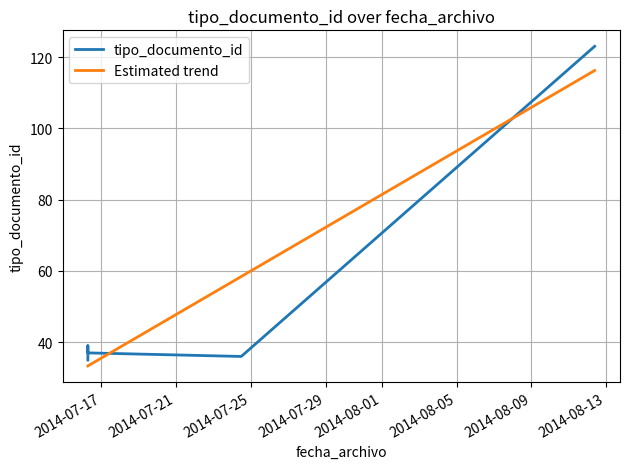

Is it true that tipo_documento_id equals 15.5 at 2014-07-29?

False